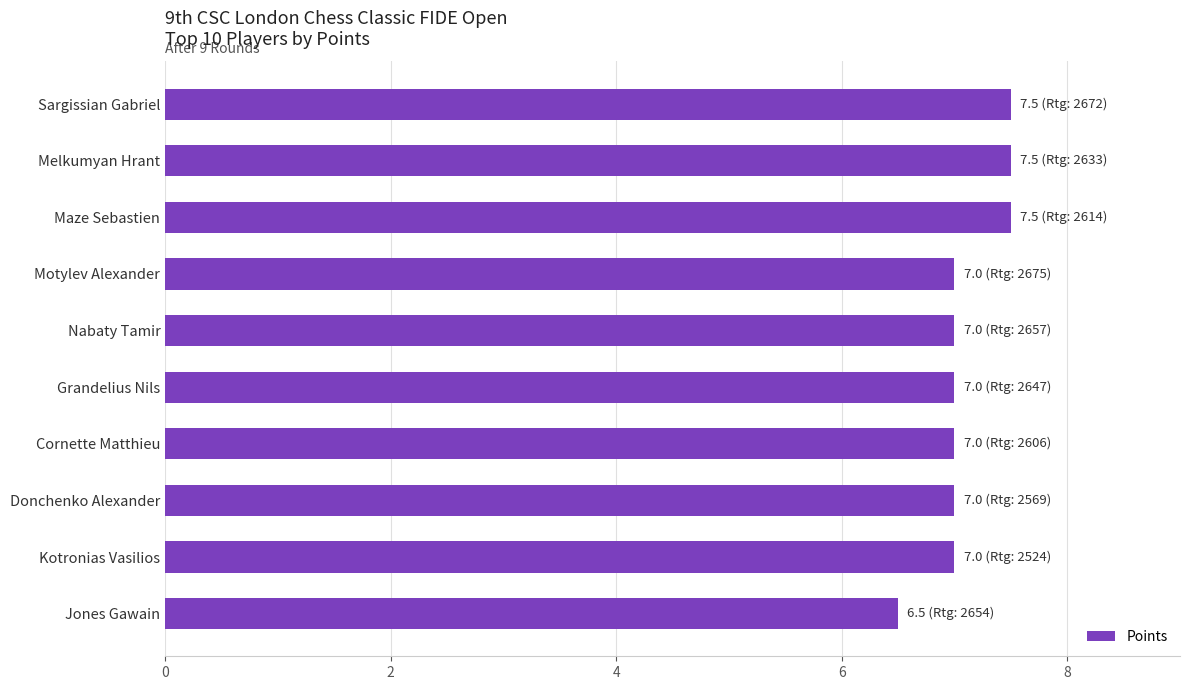

What is the smallest value displayed?

6.5